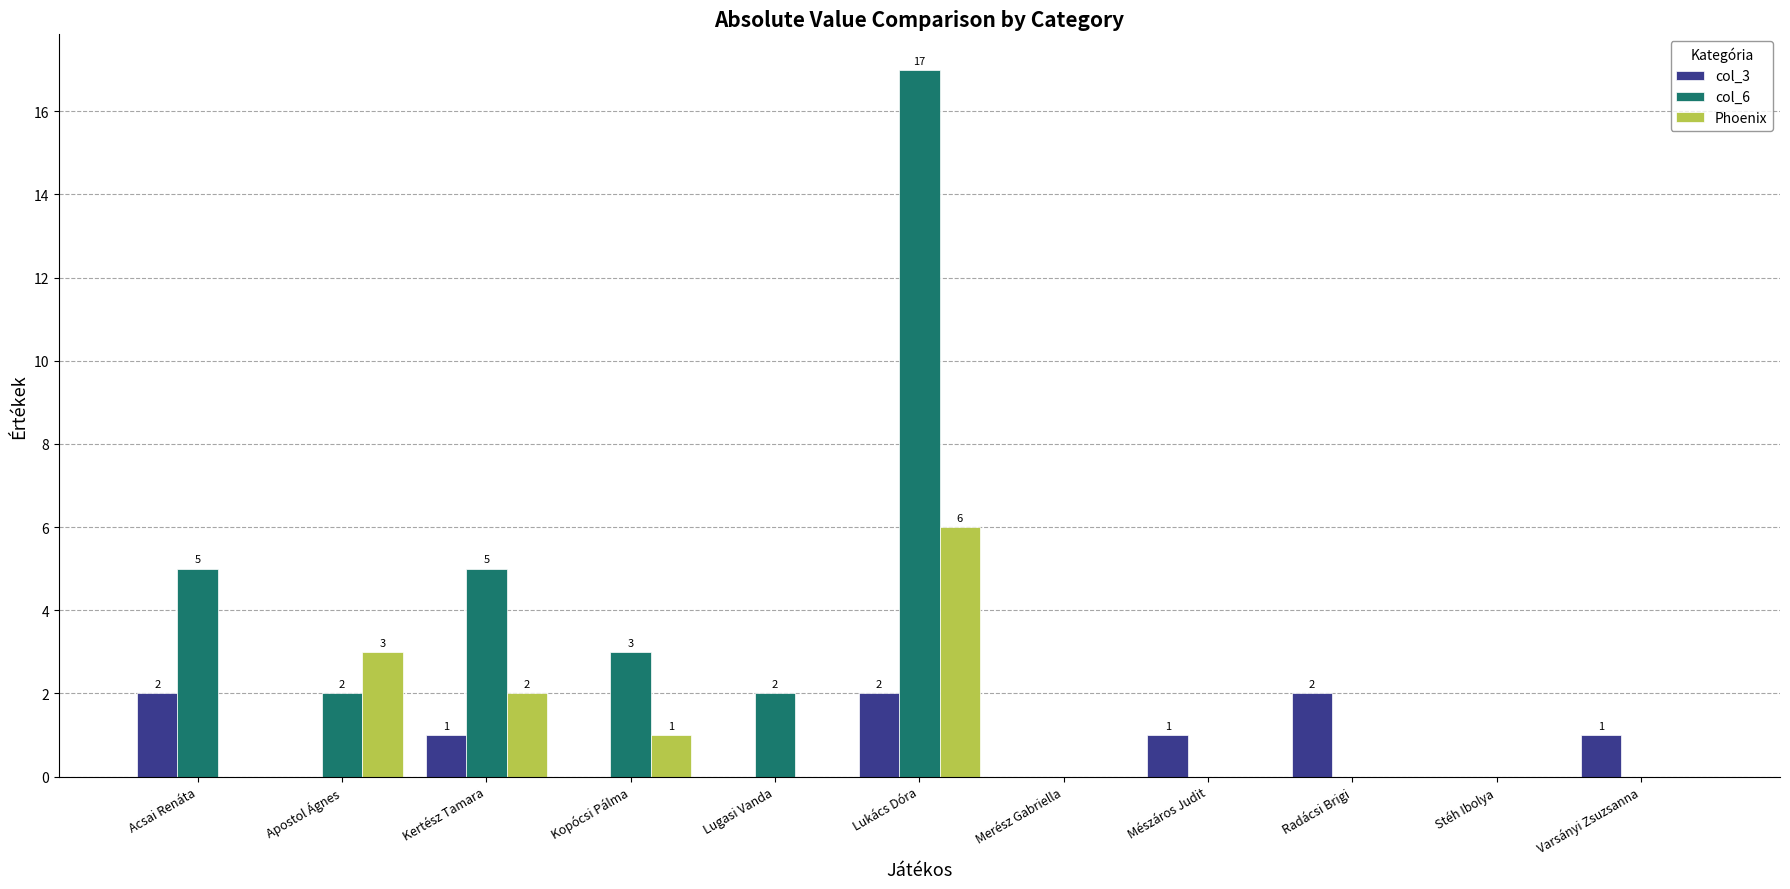

Which series has the largest total across all categories?

col_6